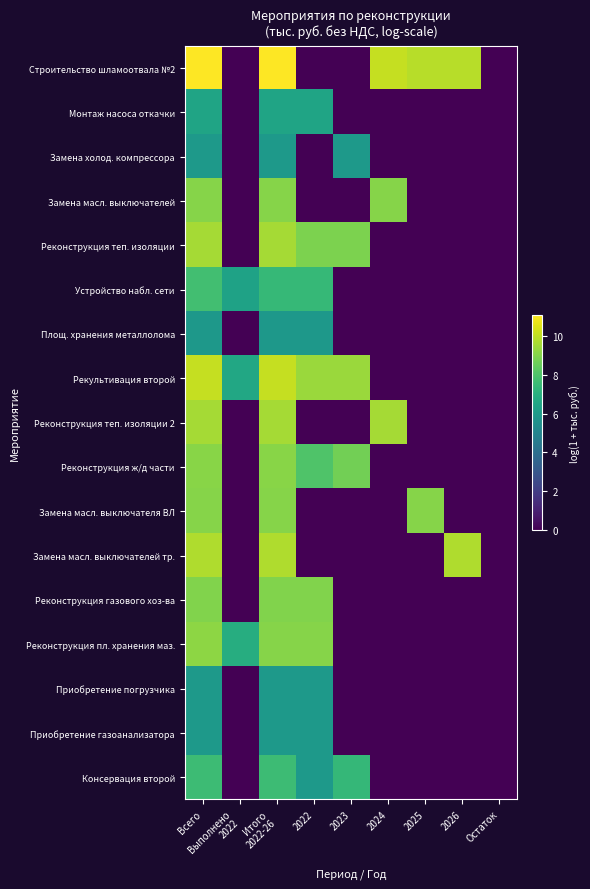

Between Всего and 2023, which series saw the biggest shift?

Строительство шламоотвала №2